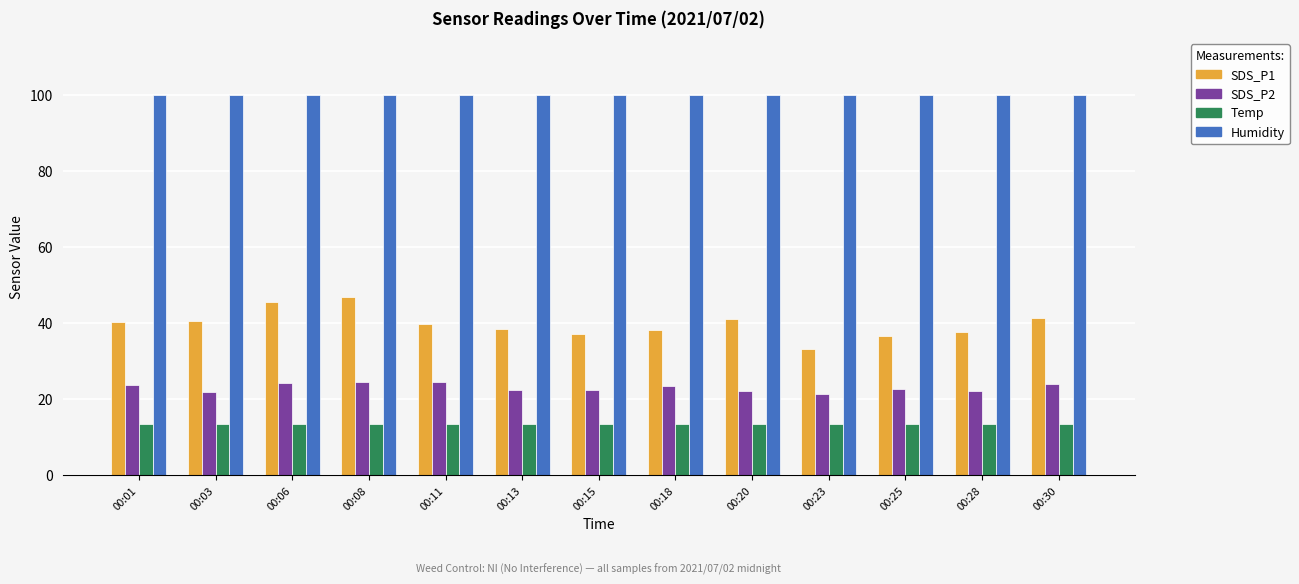

Are the bars grouped side by side (vs. stacked)?

Yes